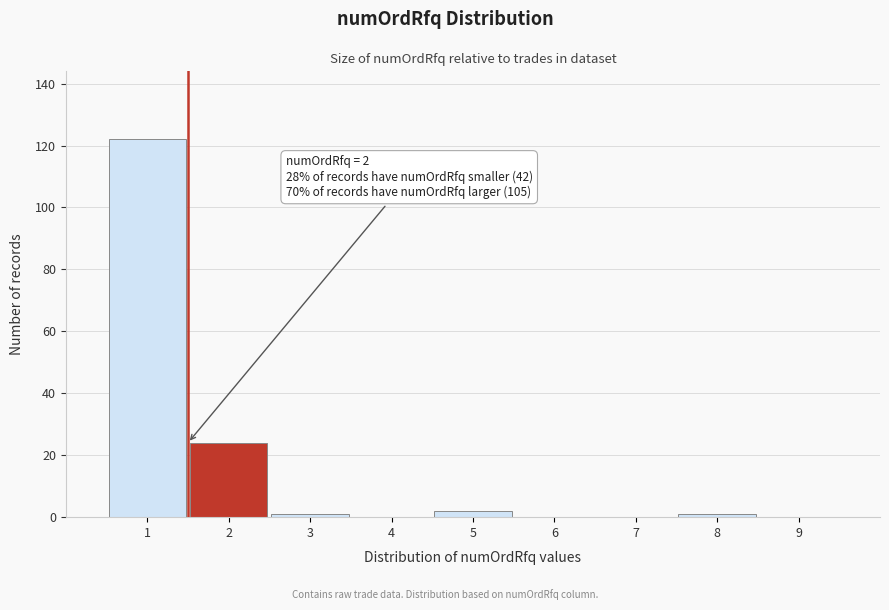

Reading left to right, transcribe all the data shown in this chart.

1=122	2=24	3=1	4=0	5=2	6=0	7=0	8=1	9=0